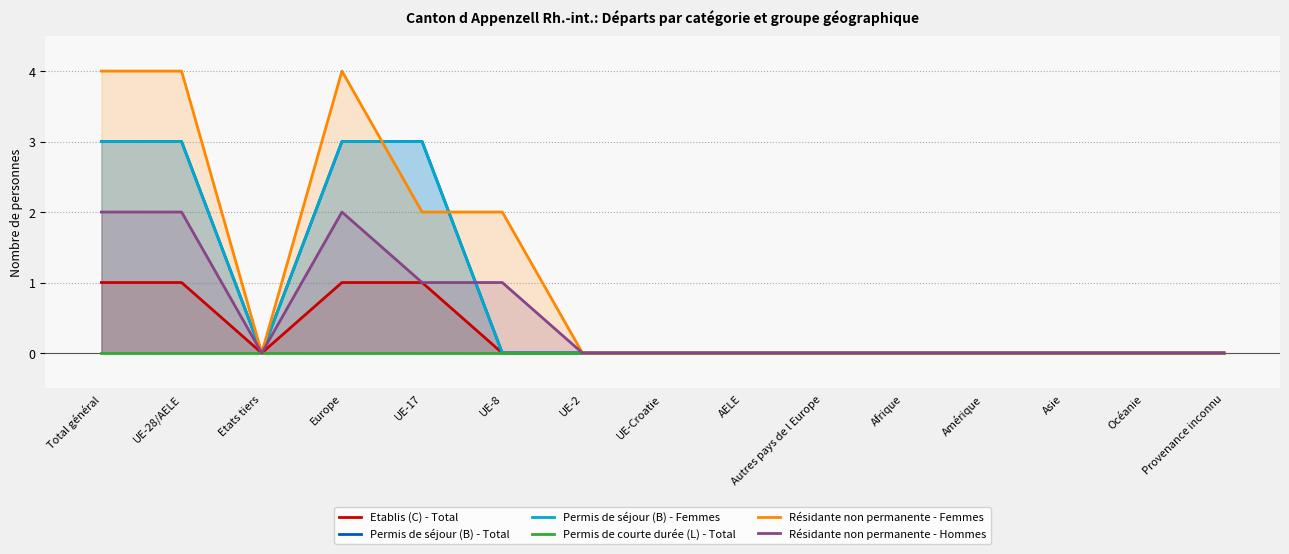

Rank the series by their maximum value, from lowest to highest.

Permis de courte durée (L) - Total, Etablis (C) - Total, Résidante non permanente - Hommes, Permis de séjour (B) - Total, Permis de séjour (B) - Femmes, Résidante non permanente - Femmes